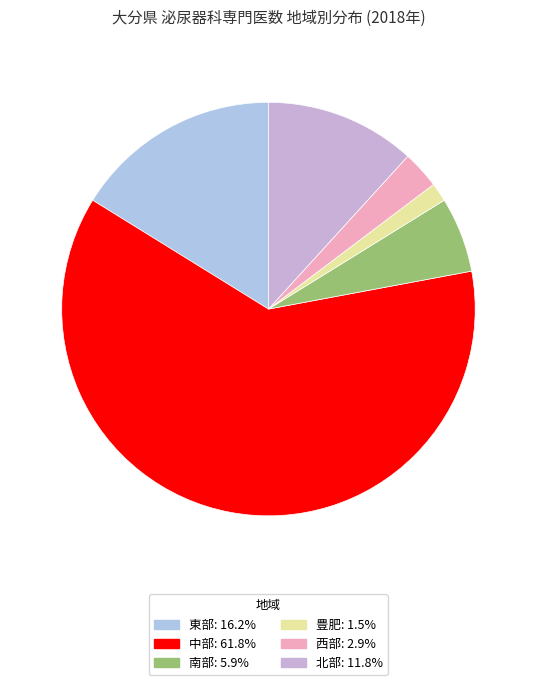

Does 中部 represent more than half of the total?

Yes